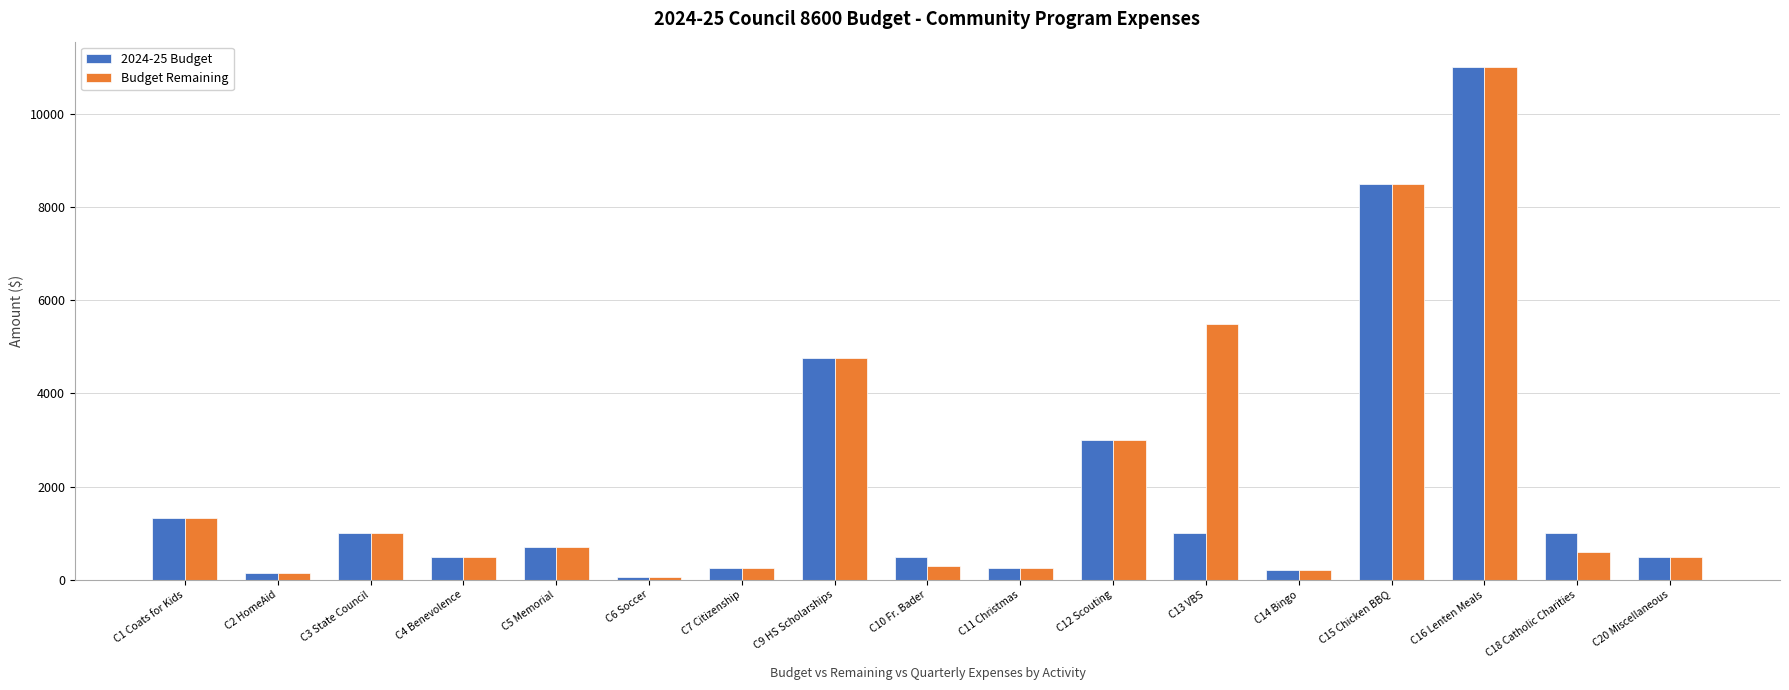

Which label corresponds to the largest value in the chart?

C16 Lenten Meals